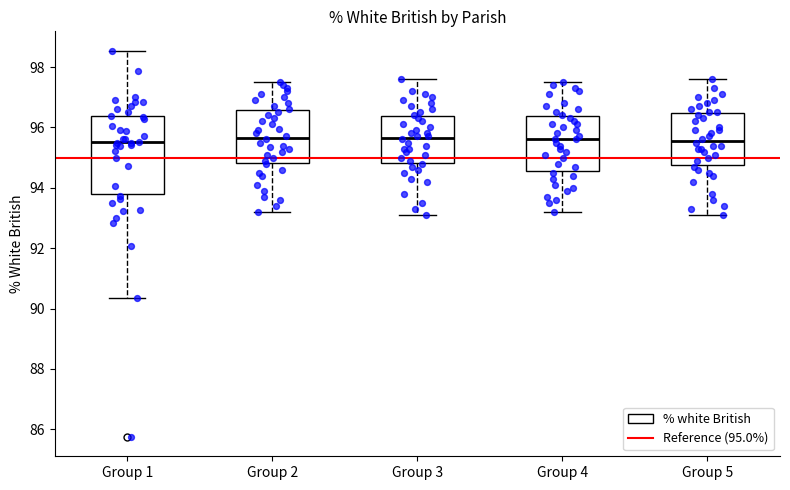

Which box is the tallest, from its lower edge to its upper edge?

Group 1